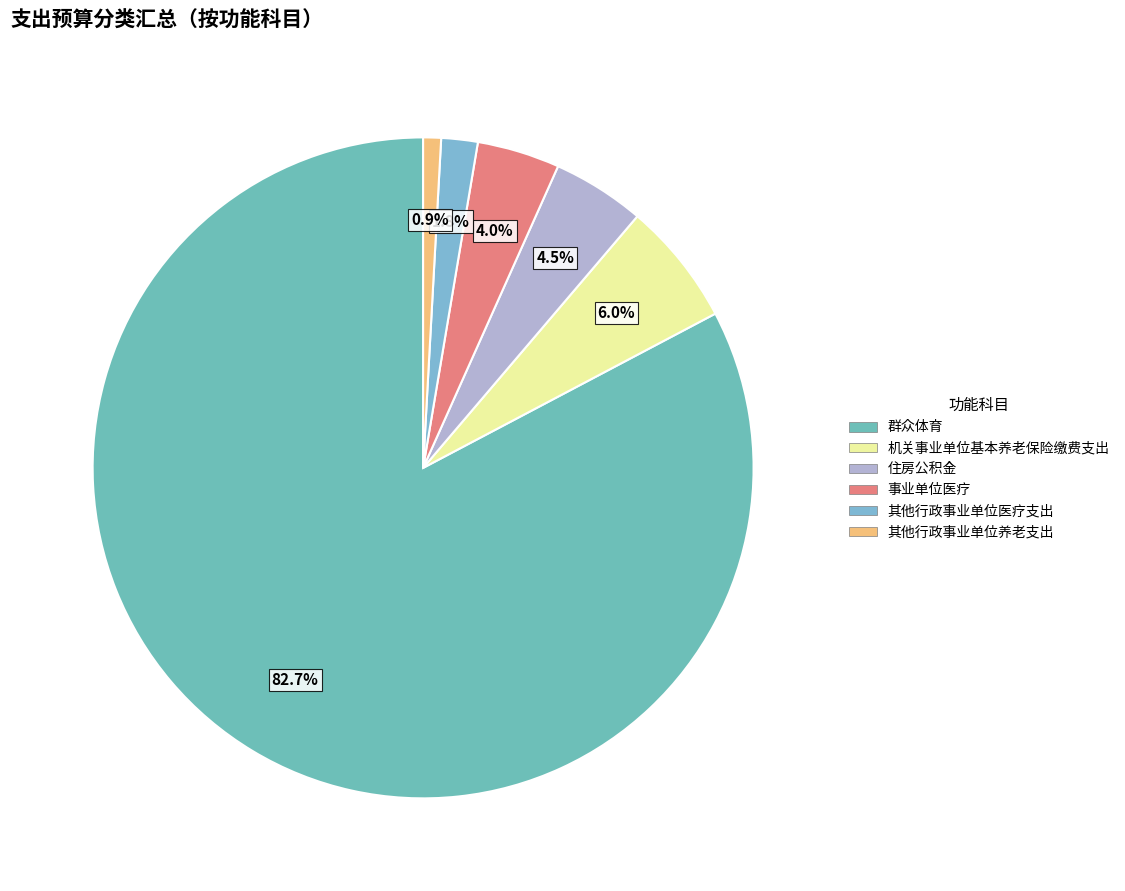

Is 群众体育 the majority of the pie?

Yes